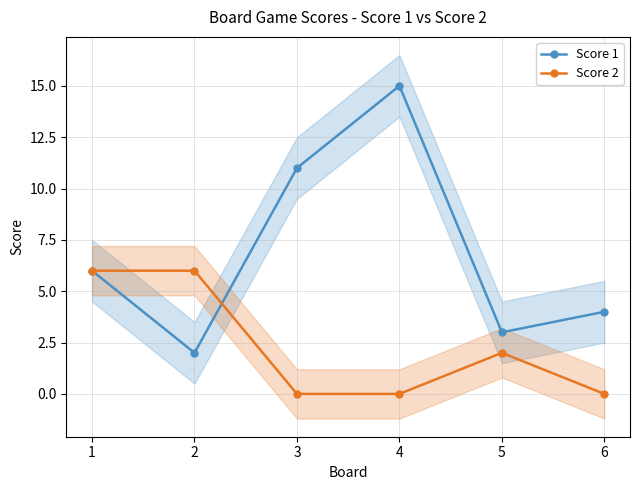

How many lines are shown in the chart?

2